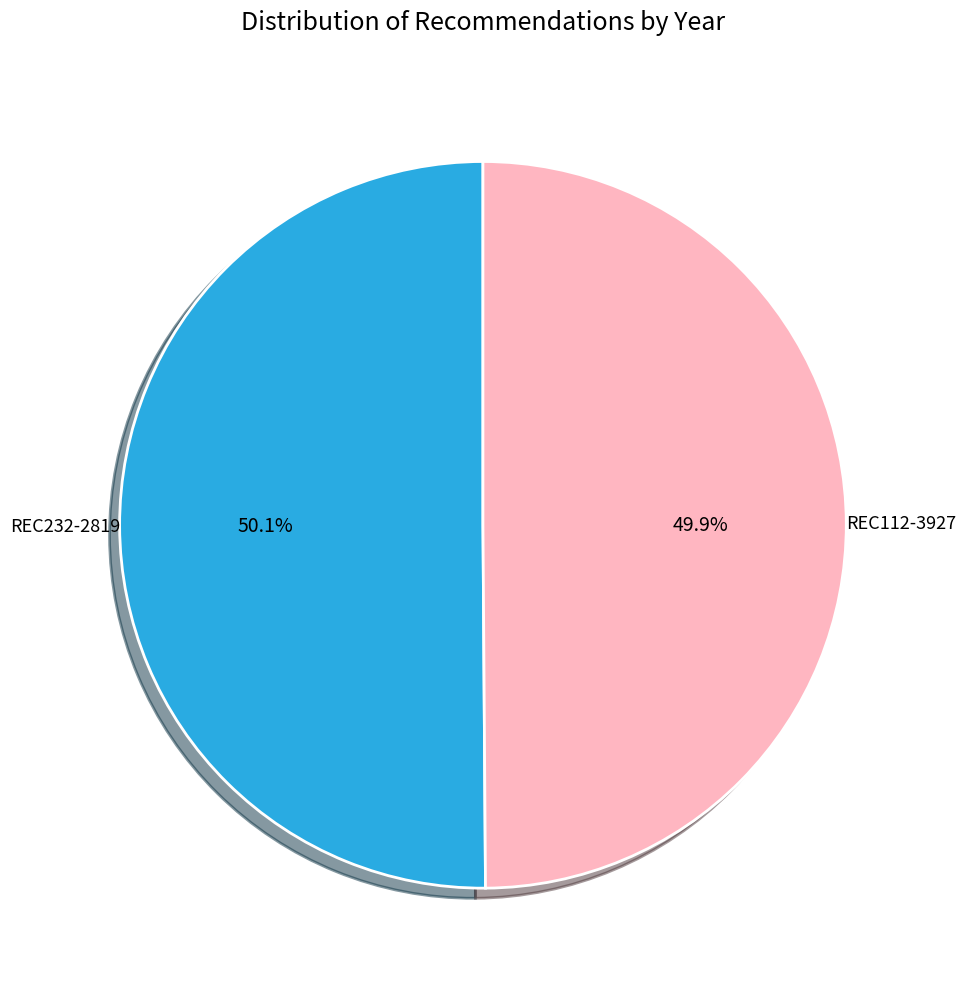

Count the number of slices in the pie.

2